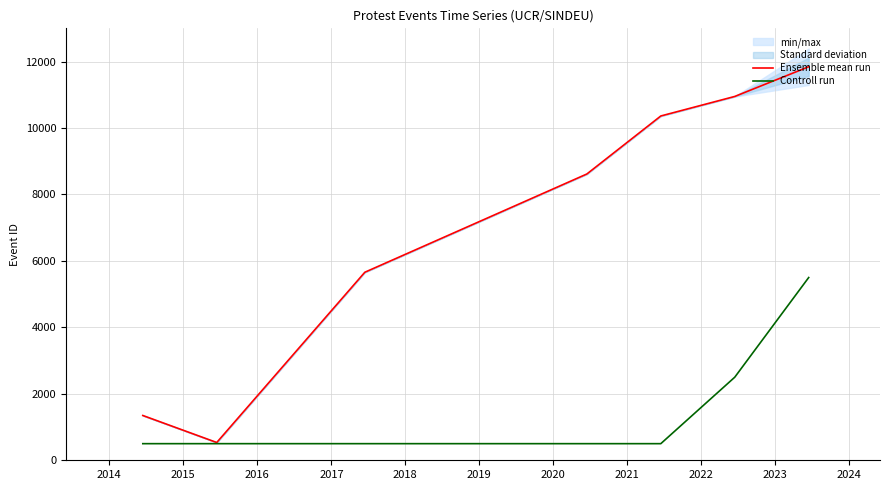

What is the difference between the maximum and second lowest values in the Controll run series?

5000.0